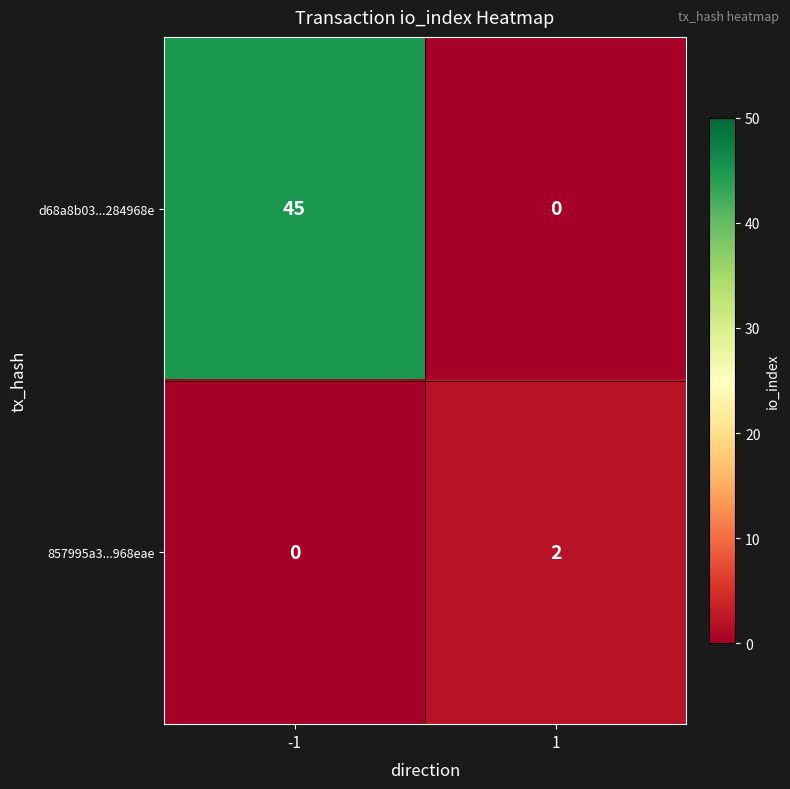

Which series has the largest total across all categories?

d68a8b03...284968e